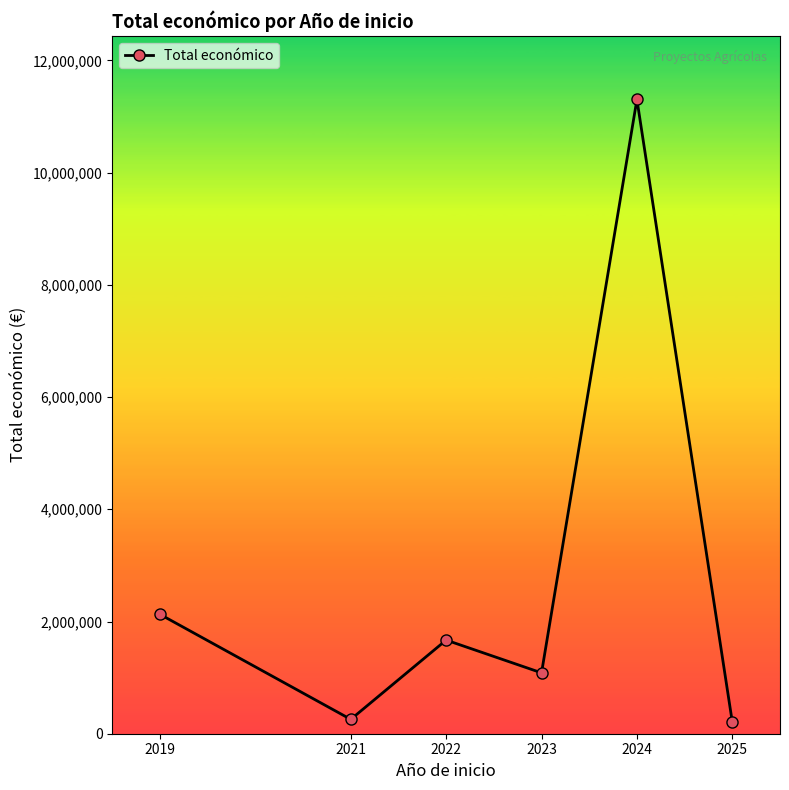

How many interior local valleys (lower than both neighbors) does the data have?

2